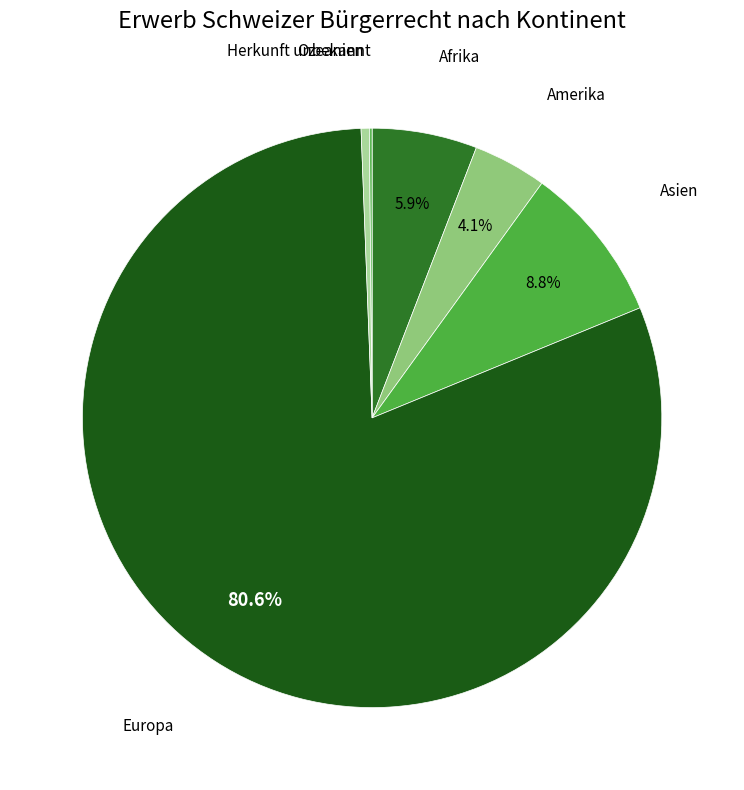

True or false: Asien accounts for 9% of the total.

True